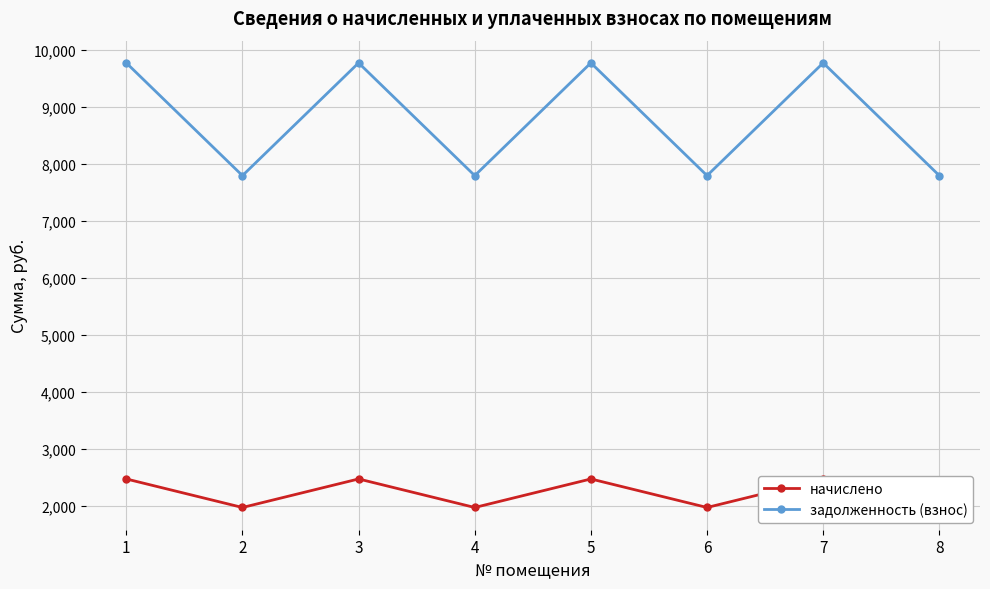

The задолженность (взнос) series shows 15321.2 at 3. True or false?

False